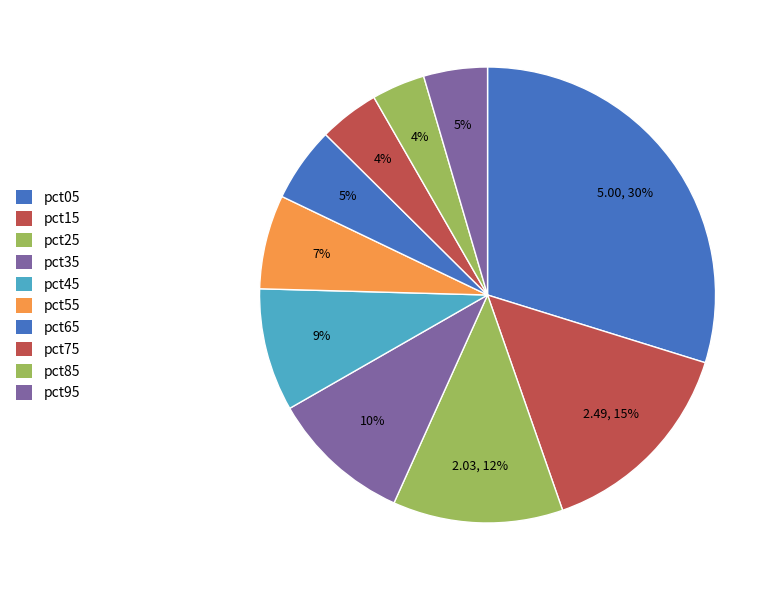

Count the number of slices in the pie.

10